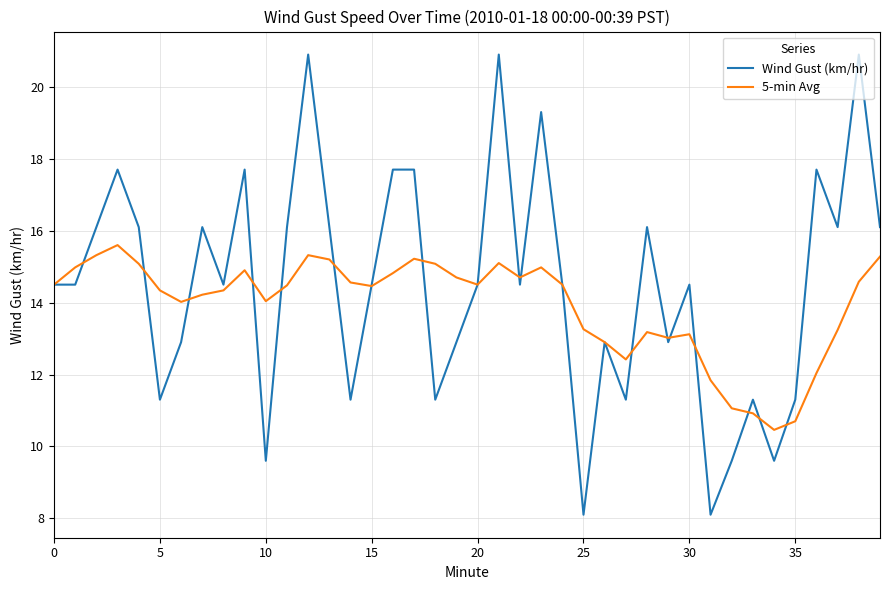

Which series has the largest total across all categories?

Wind Gust (km/hr)